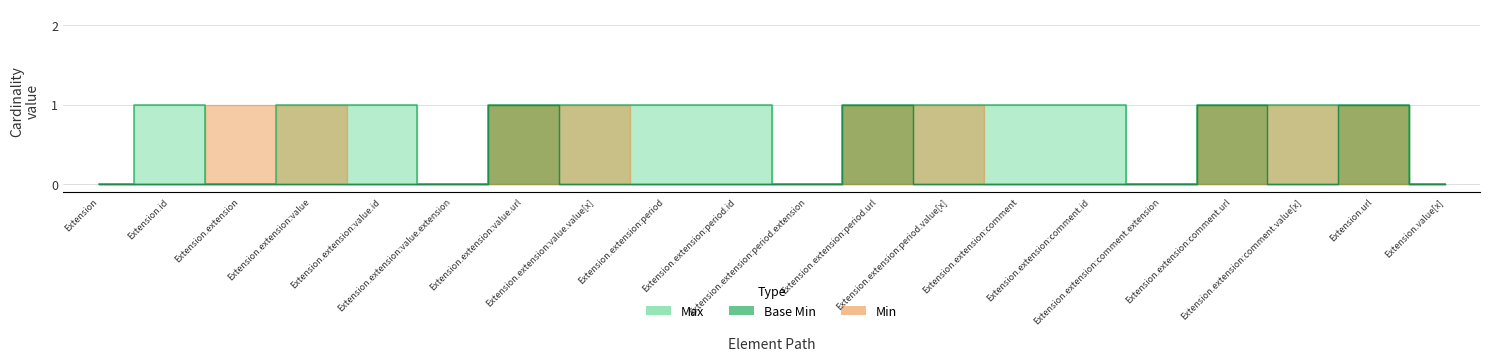

Which category has the highest value in the Base Min series?

Extension.extension:value.url